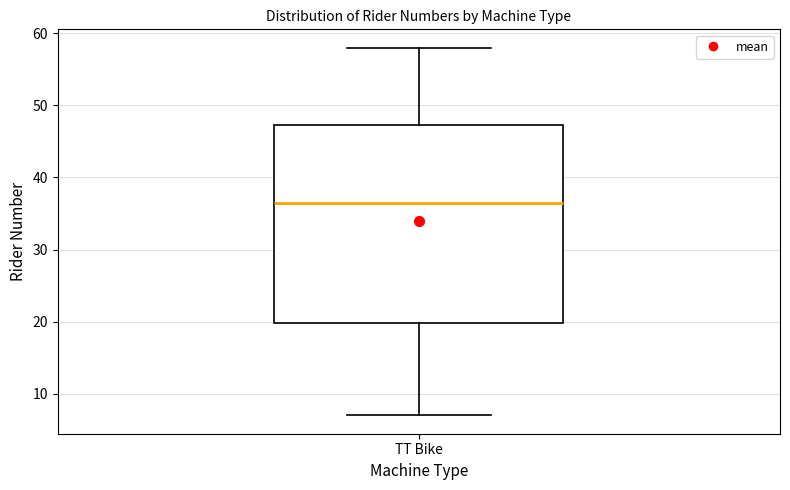

Read this box plot against the y-axis: the position of the median line, the range covered by the box, and the ends of both whiskers. The values are not printed on the chart, so give them approximately, as read against the axis.

median 37, box 20 to 47, whiskers 7 to 58